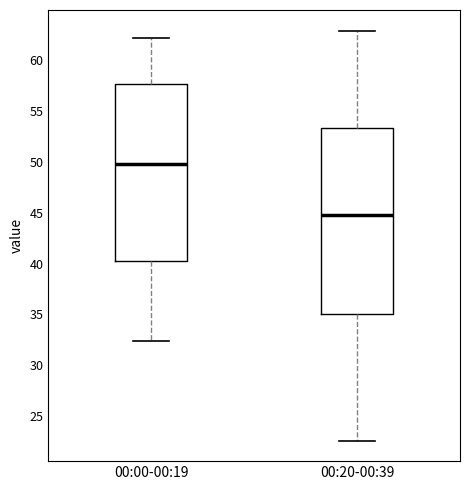

Which box has the lowest median line?

00:20-00:39